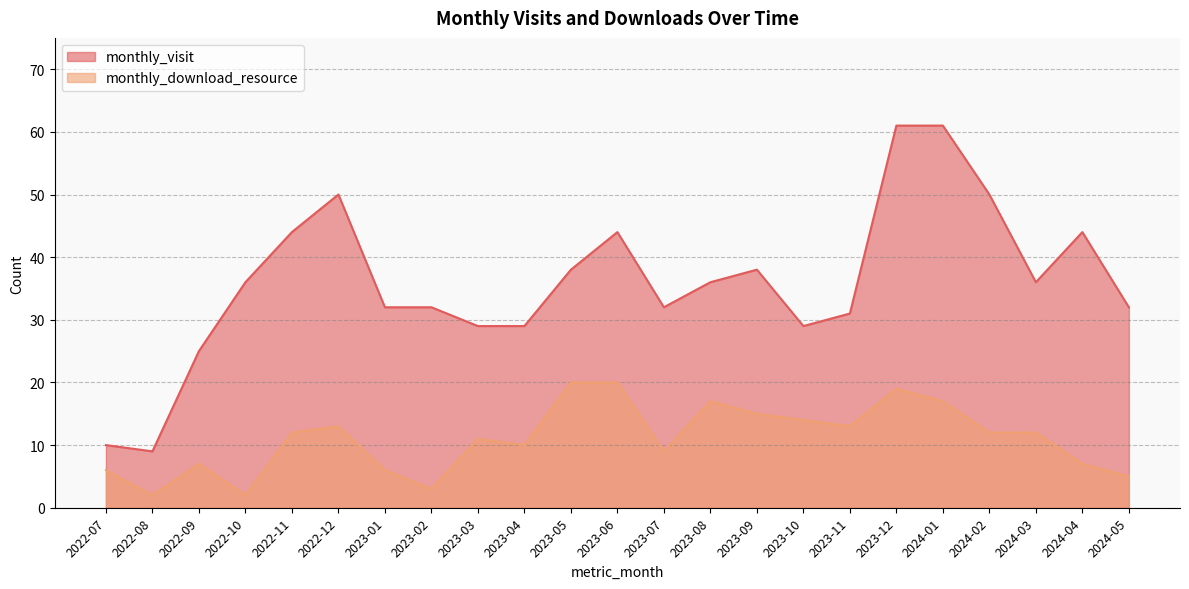

What is the highest value of the monthly_visit series?

61